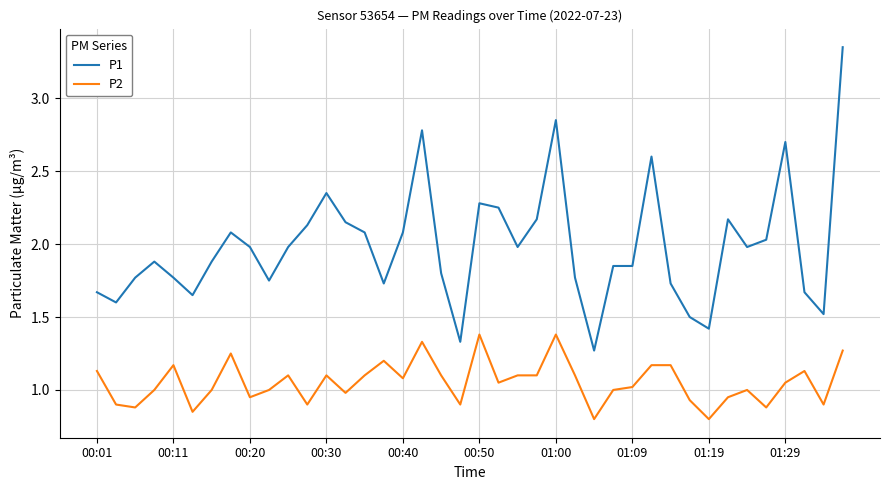

How many lines are shown in the chart?

2